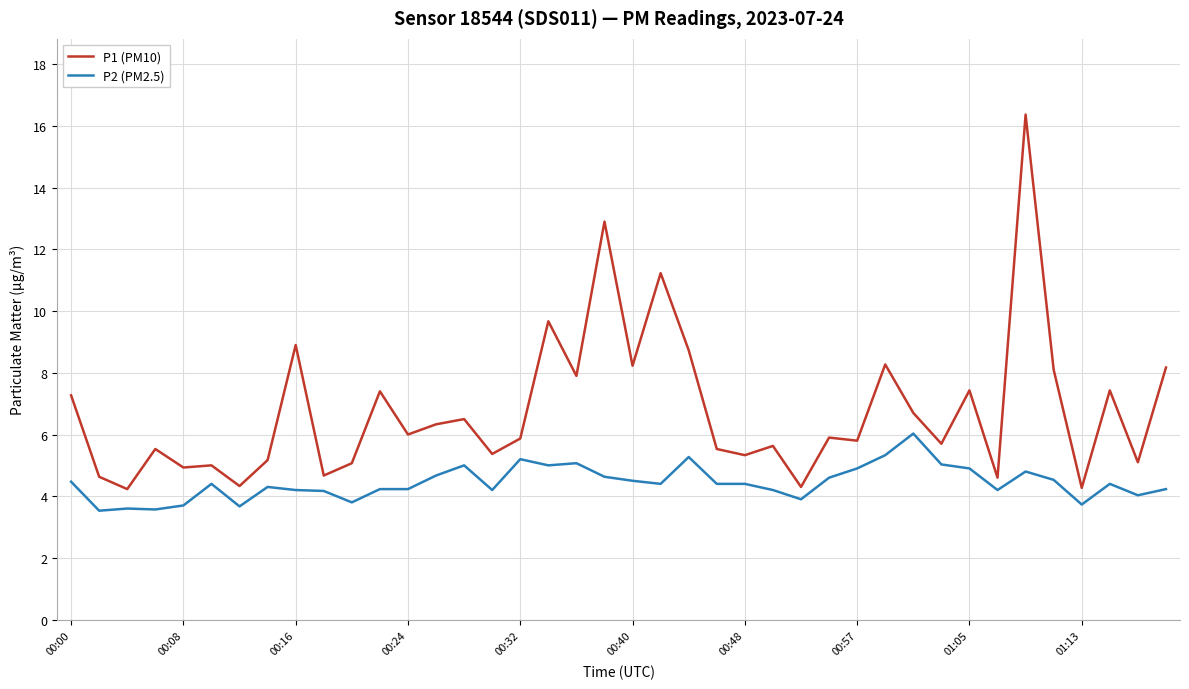

True or false: P2 (PM2.5) and P1 (PM10) intersect in this chart.

False